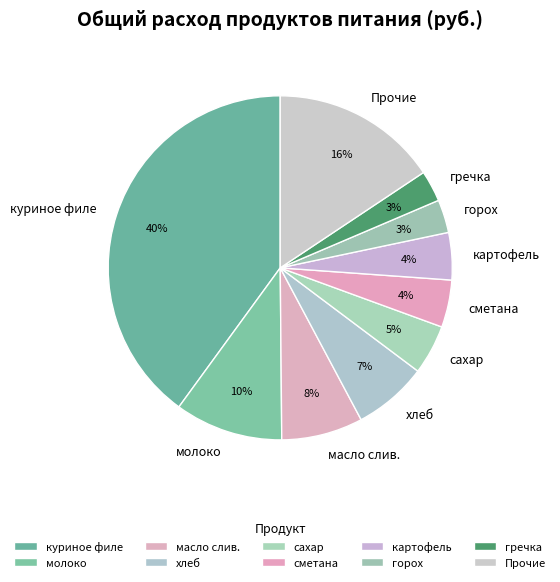

Approximately how many times larger is the value at сахар compared to Прочие?

0.3